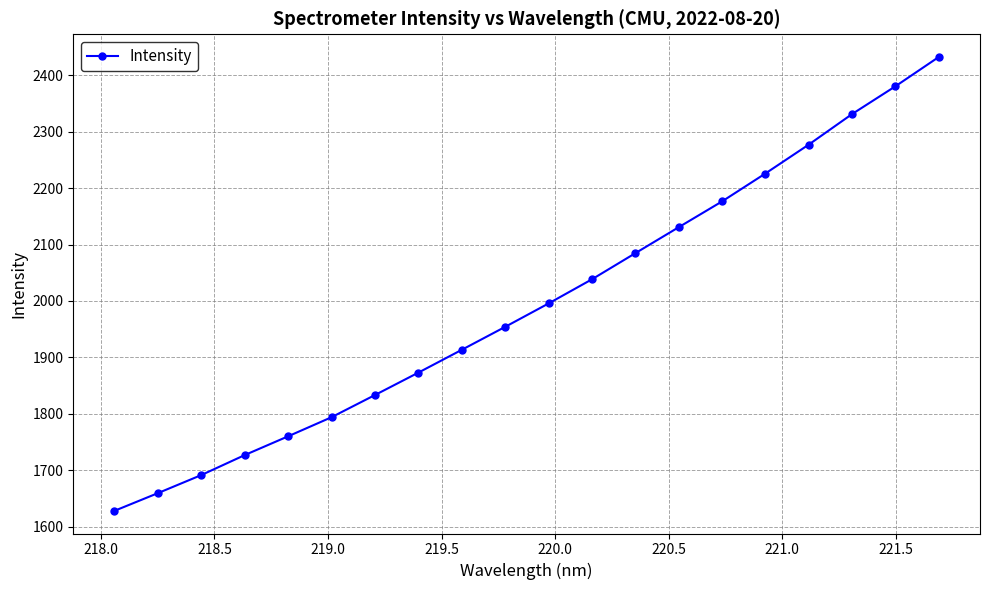

Does the chart display data point markers on the line(s)?

Yes